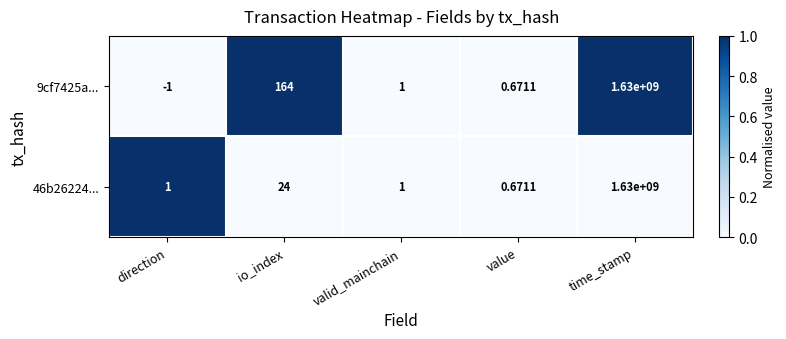

Which category has the lowest value across all series?

direction